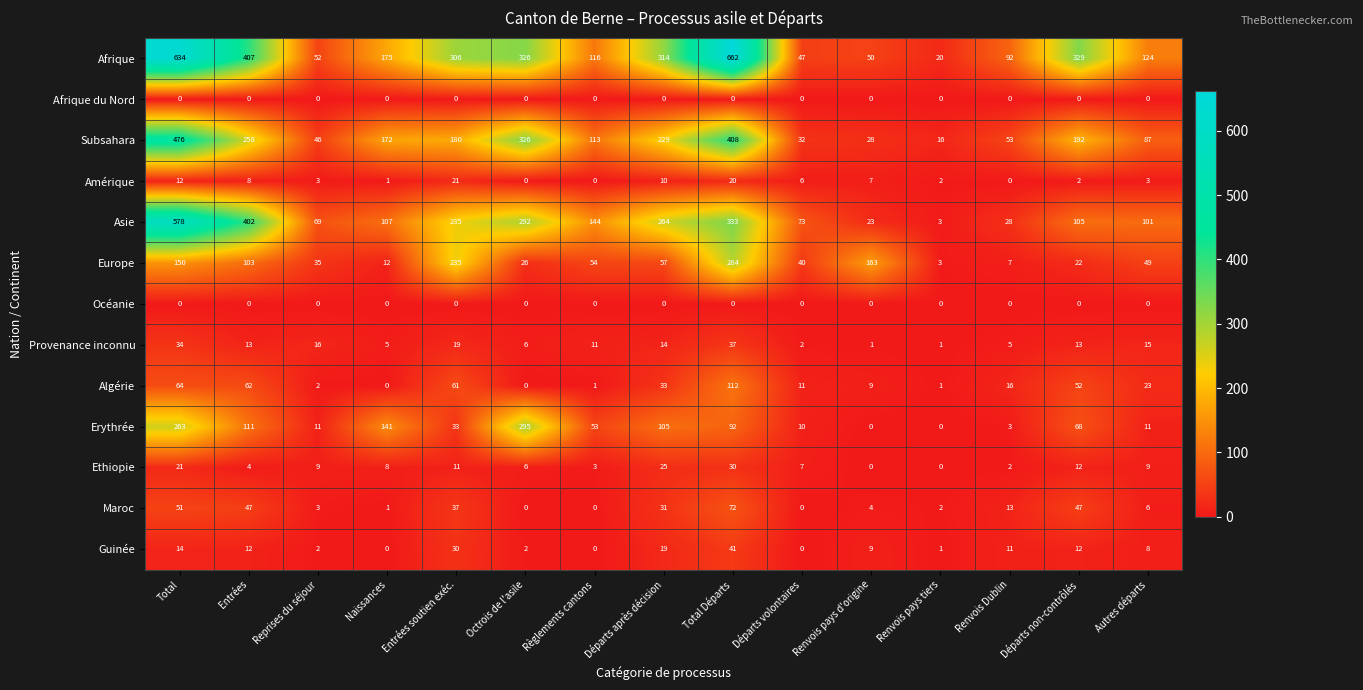

Which series has the largest total across all categories?

Afrique